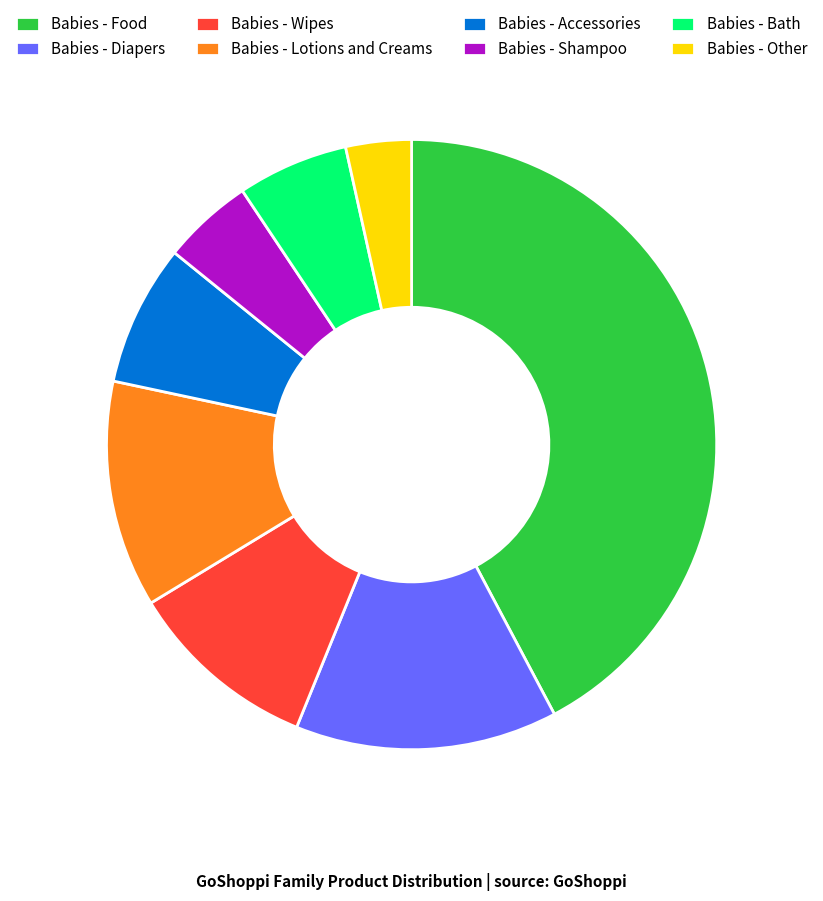

What is the ratio of the value at Babies - Lotions and Creams to the value at Babies - Shampoo?

2.5